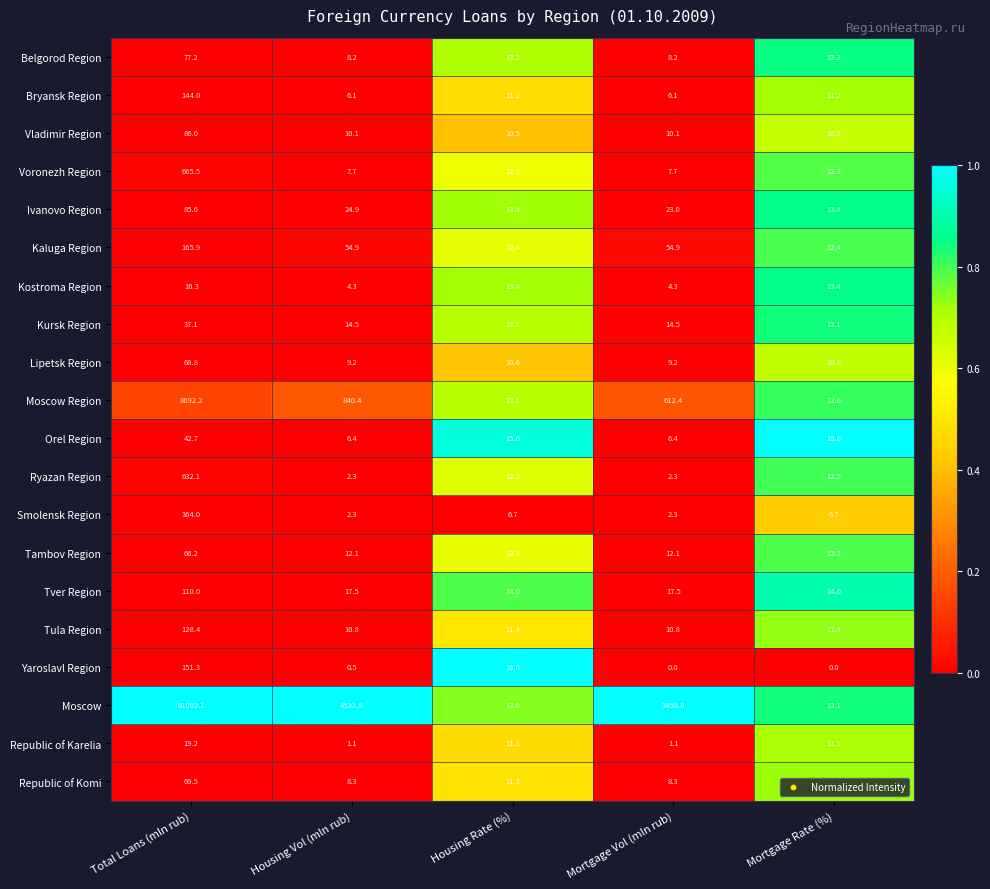

What is the difference between the Republic of Karelia values at Mortgage Vol (mln rub) and Total Loans (mln rub)?

18.1